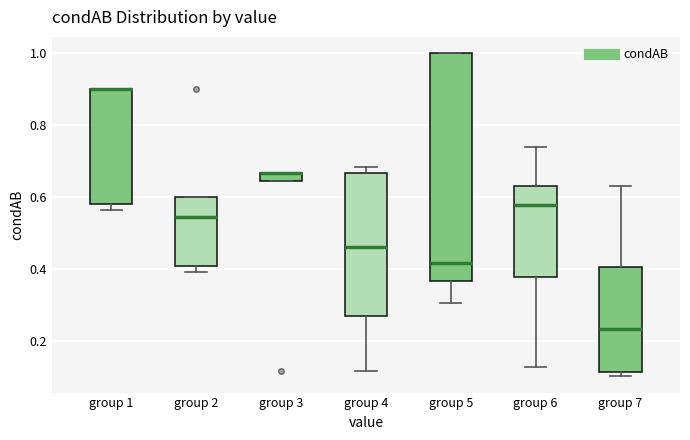

Where is the upper edge of the box for group 1 on the y-axis? The values are not printed on the chart, so give them approximately, as read against the axis.

0.90